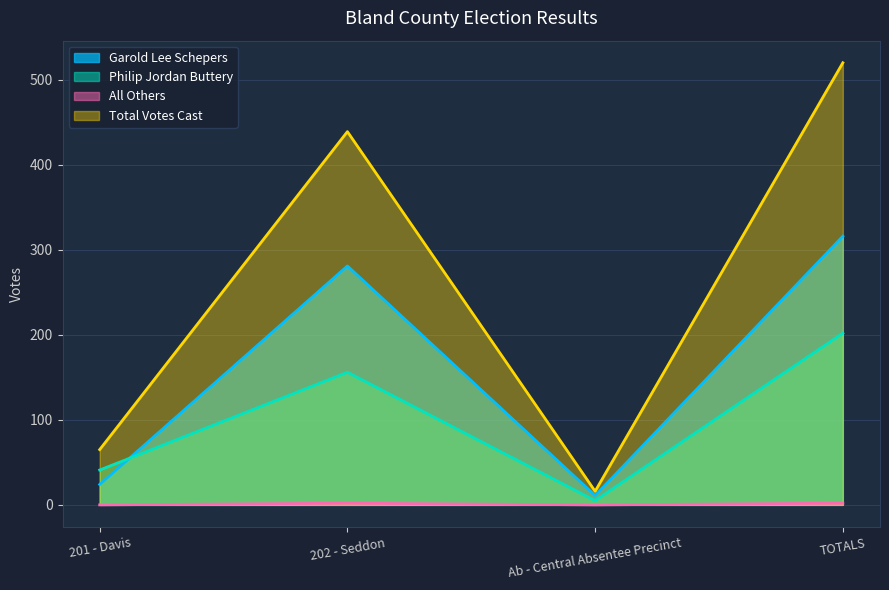

In Philip Jordan Buttery, how many points are higher than both neighbors (excluding endpoints)?

1